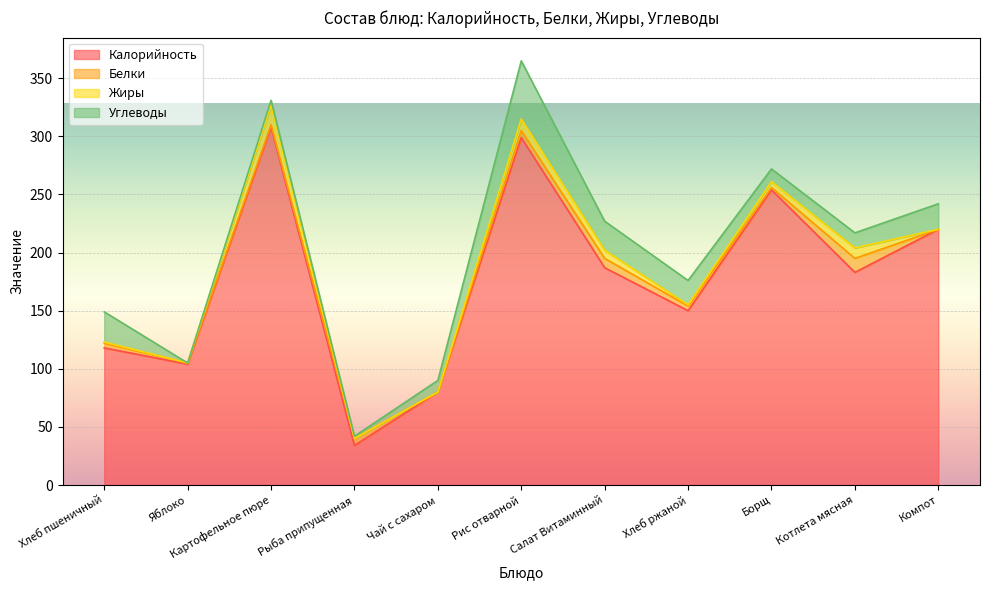

What is the sum of all Калорийность values?

1937